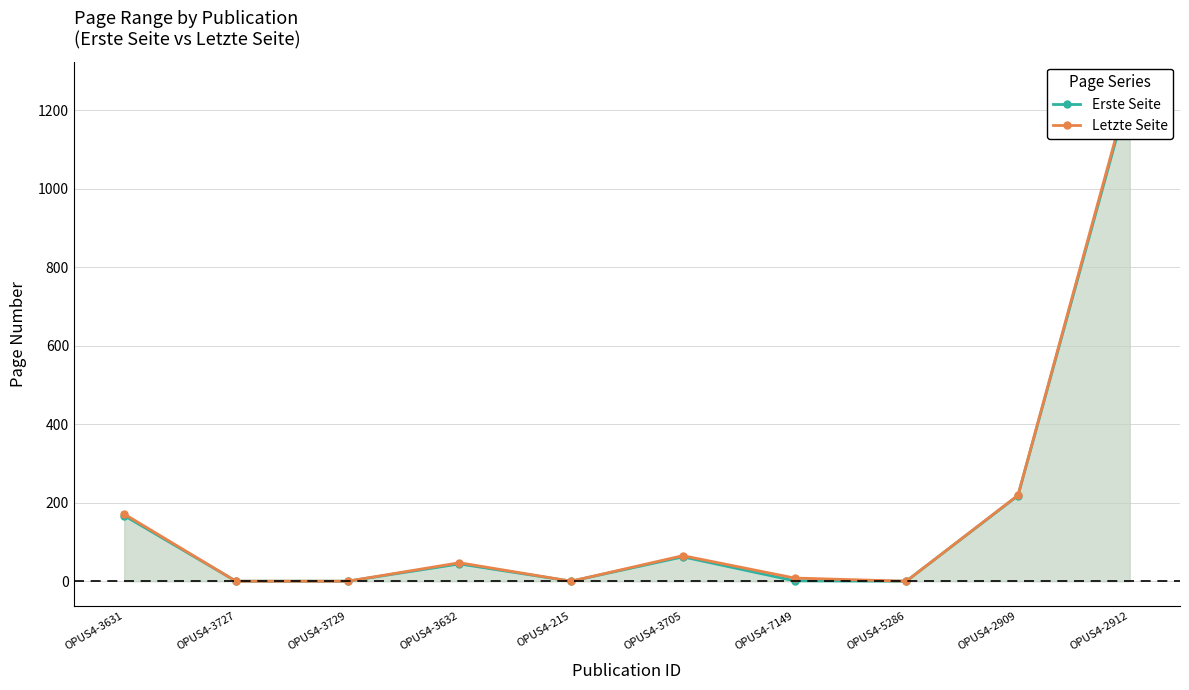

Where is Erste Seite nearest to the value 625?

OPUS4-2909